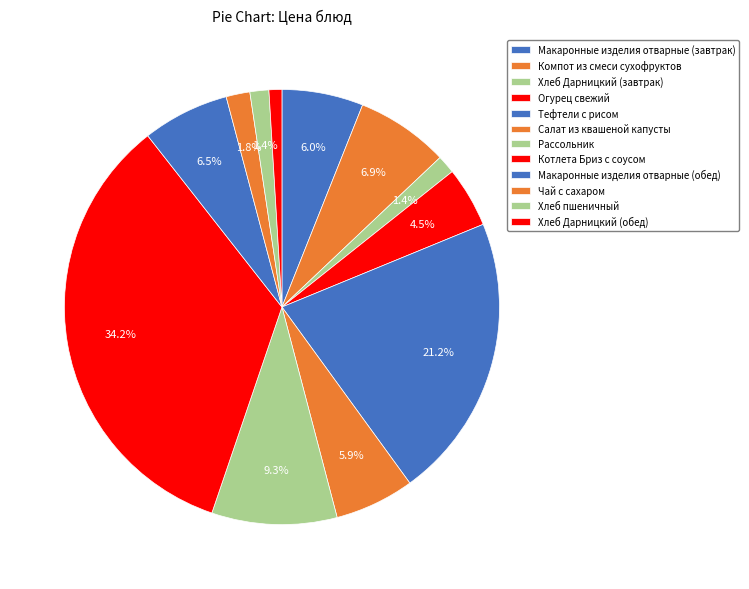

To the nearest percent, what percentage of the pie is Салат из квашеной капусты?

6%